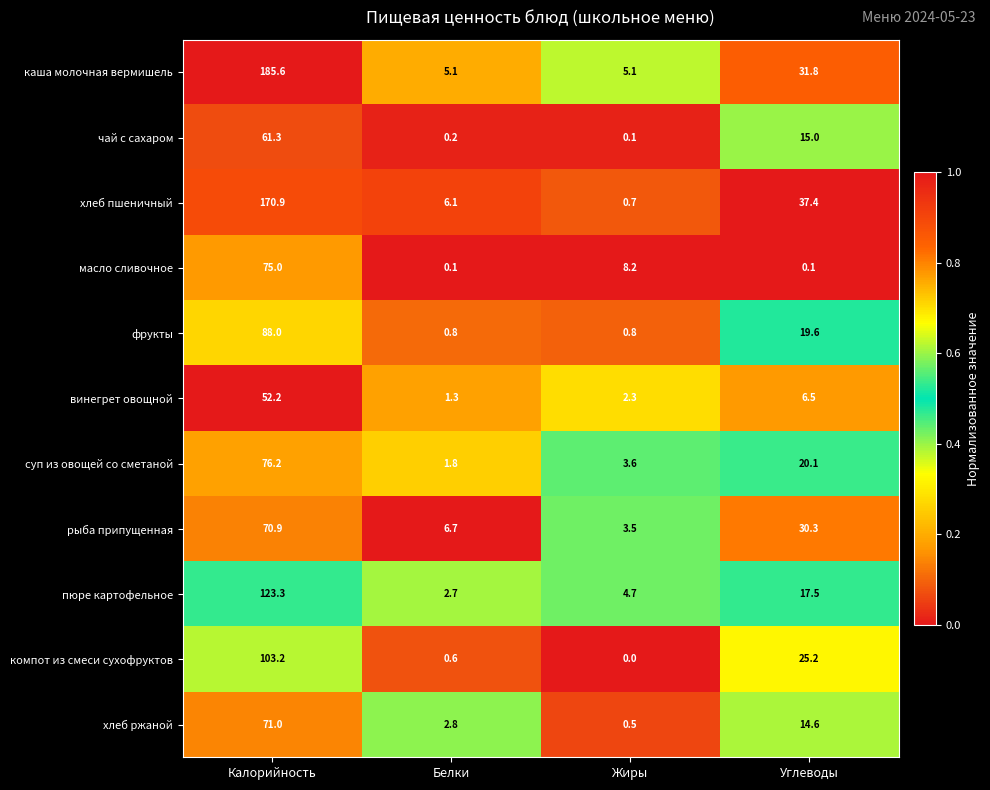

What is the sum of the чай с сахаром values at Углеводы and Белки?

15.2